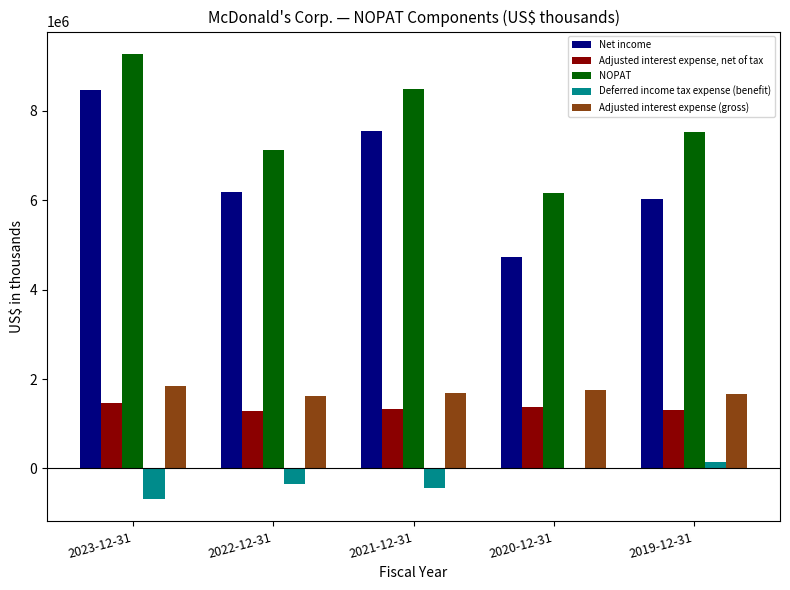

Where does the Adjusted interest expense, net of tax series first go above 1338005?

2023-12-31